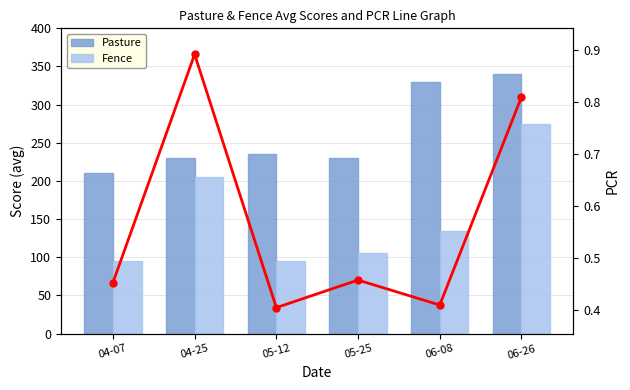

What is the spread (max minus min) of values at 04-25?

229.1